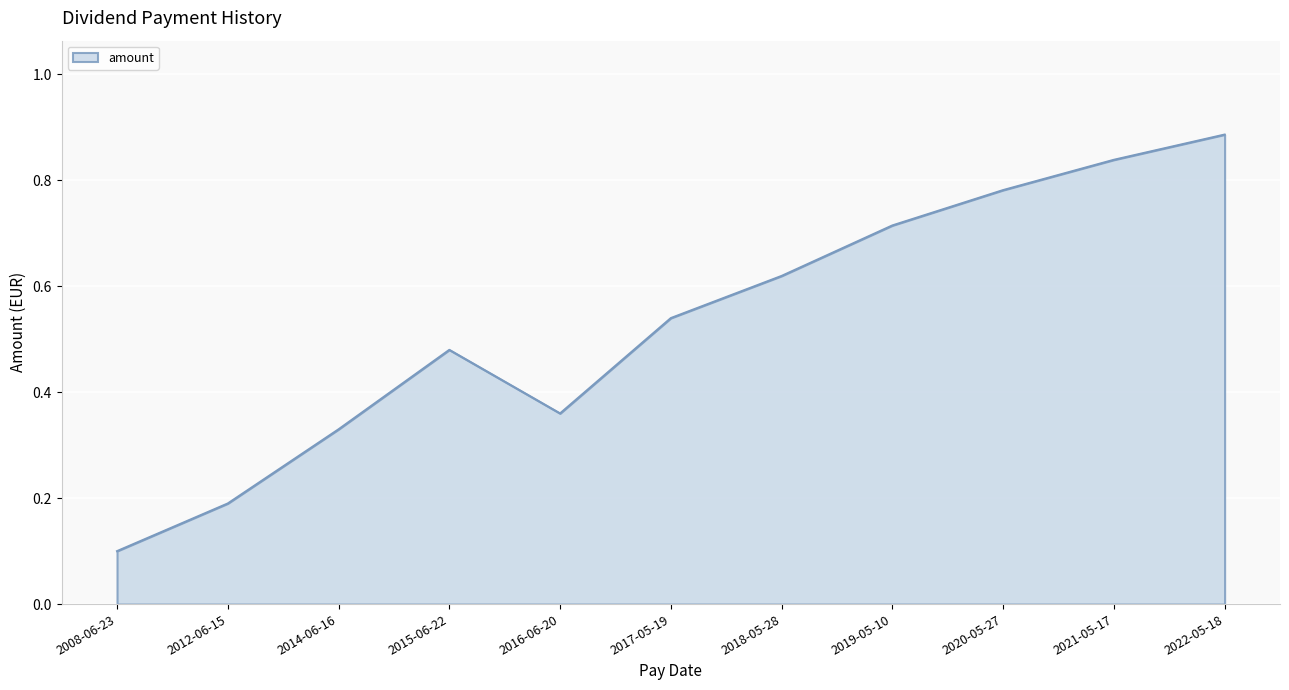

Which category has the lowest value across all series?

2008-06-23